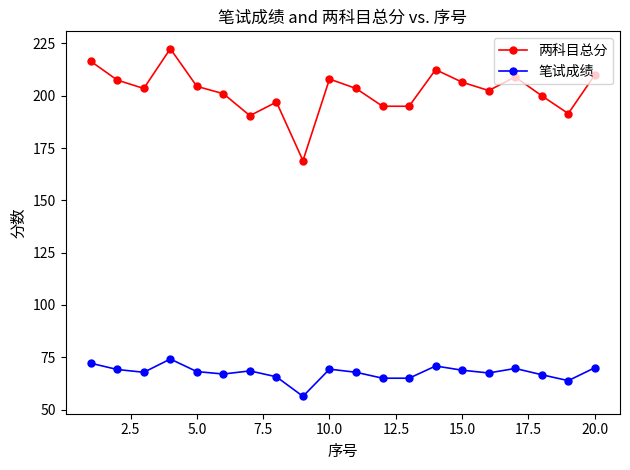

In 笔试成绩, how many points are higher than both neighbors (excluding endpoints)?

5